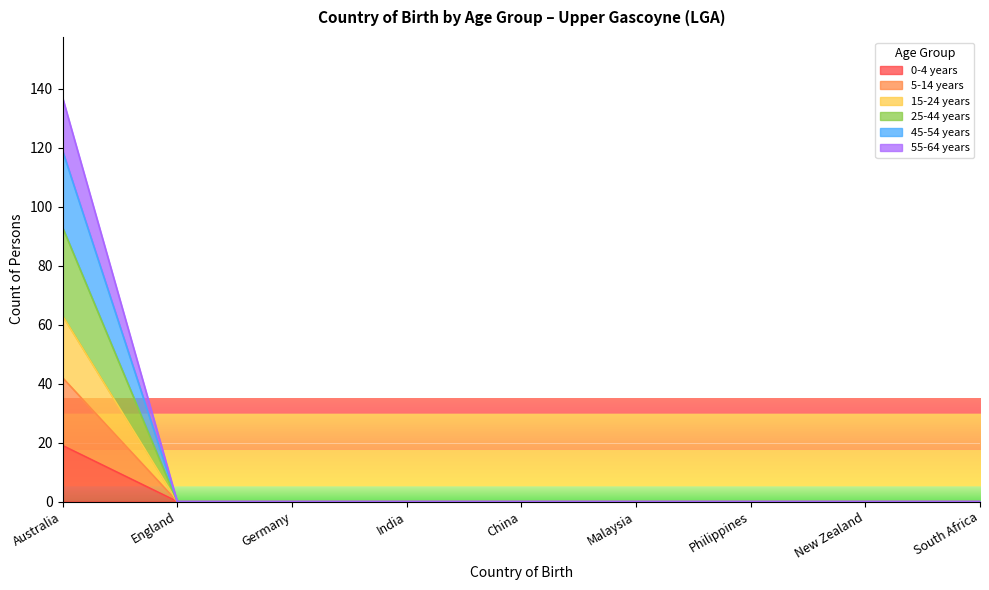

Count the number of data series in this chart.

6